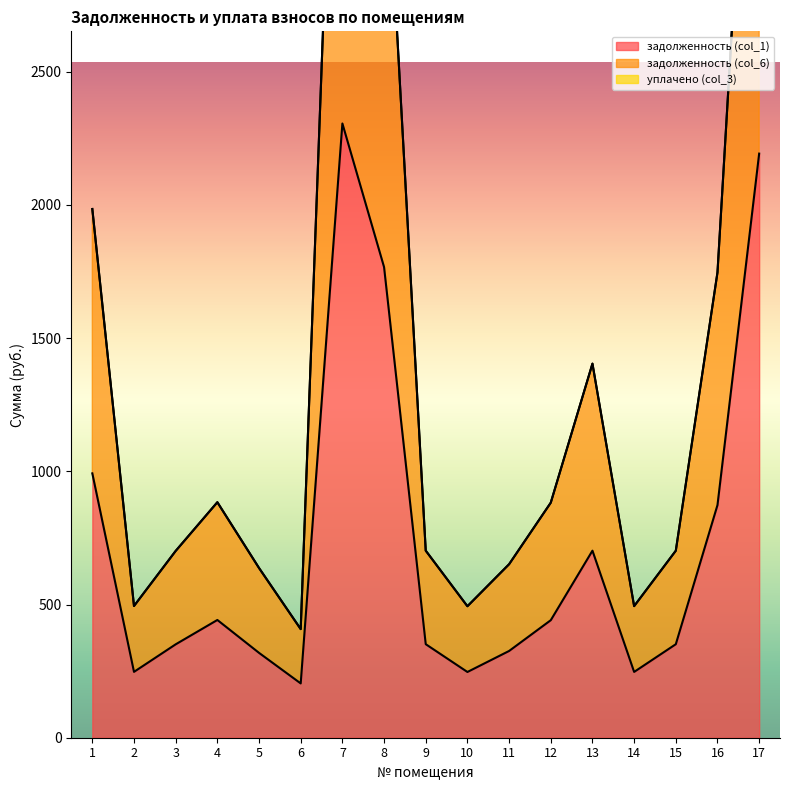

What is the difference between the maximum and minimum values in the задолженность (col_1) series?

2101.6